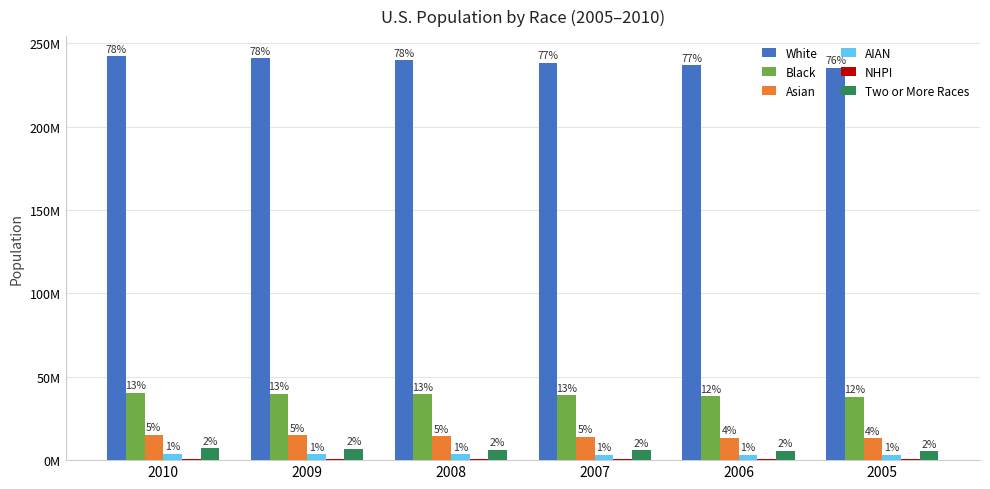

Does the chart contain stacked bars?

No